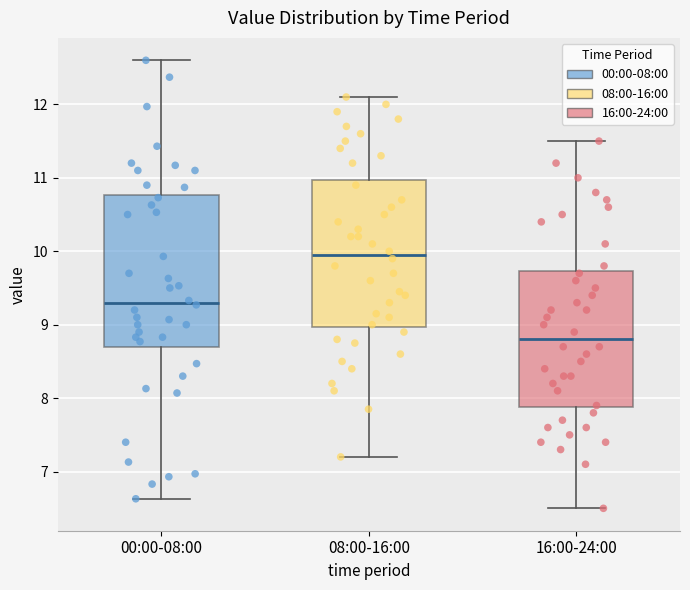

Reading left to right, transcribe this box plot: for each box, give where its median line is, the range the box spans, and where its two whiskers end, as read against the y-axis. The values are not printed on the chart, so give them approximately, as read against the axis.

00:00-08:00: median 9.3, box 8.7 to 10.8, whiskers 6.6 to 12.6
08:00-16:00: median 10.0, box 9.0 to 11.0, whiskers 7.2 to 12.1
16:00-24:00: median 8.8, box 7.9 to 9.7, whiskers 6.5 to 11.5